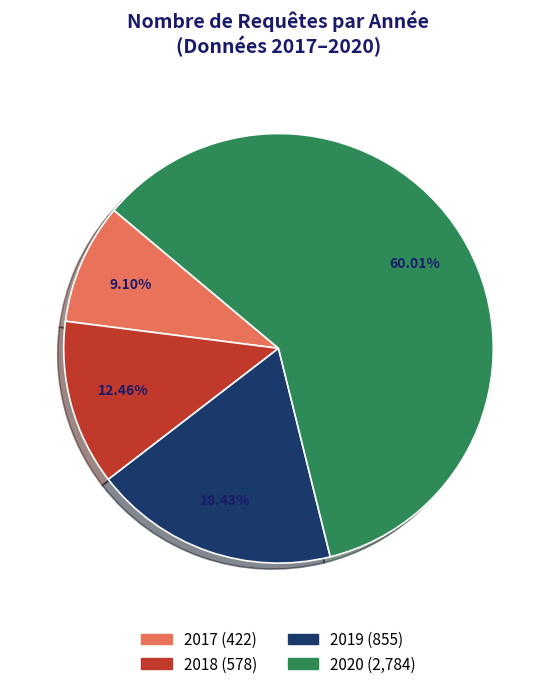

Which slice is the smallest?

2017